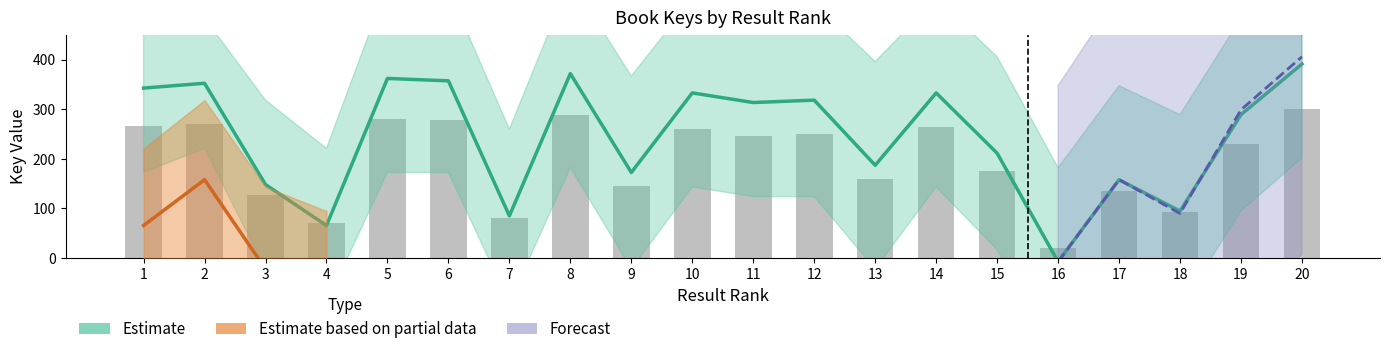

What is the difference between the second highest and minimum values?

267.9